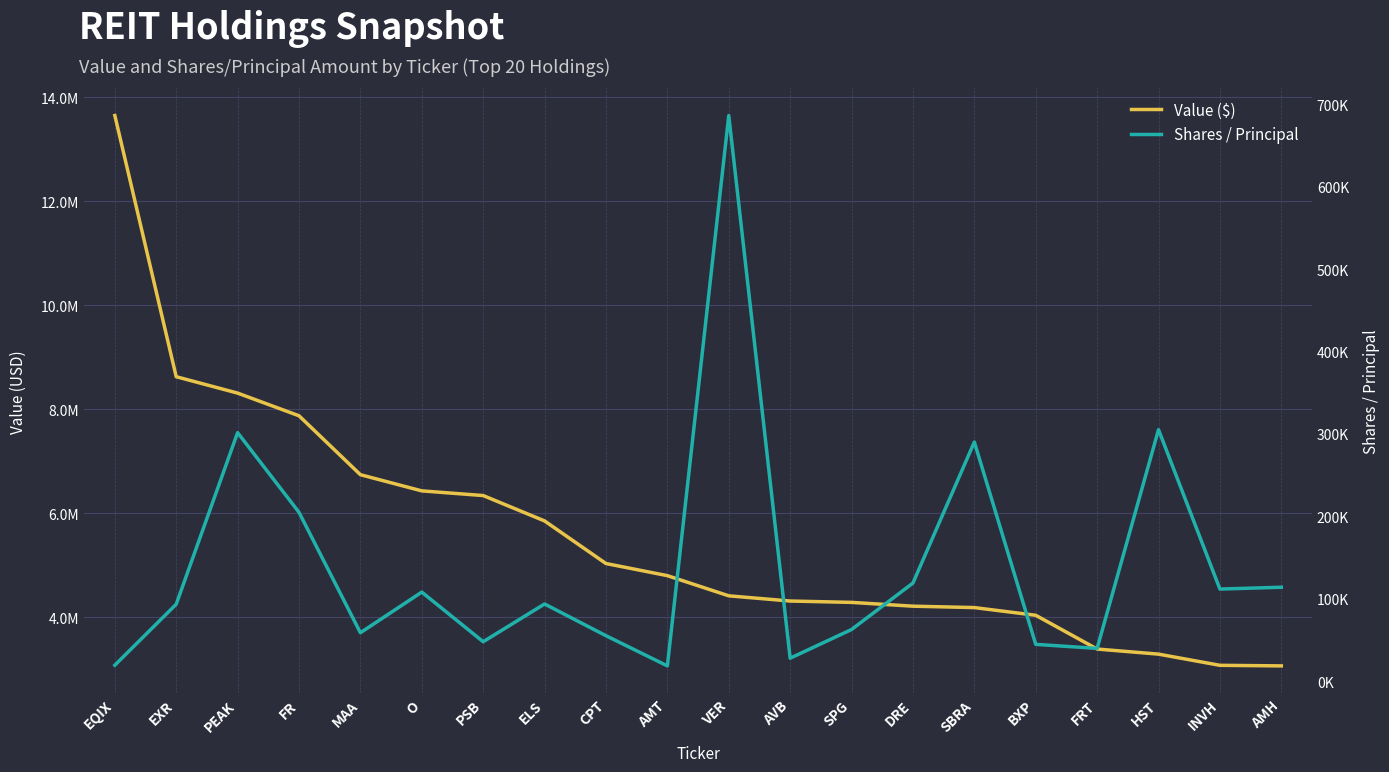

Rank the series by their maximum value, from highest to lowest.

Value ($), Shares / Principal